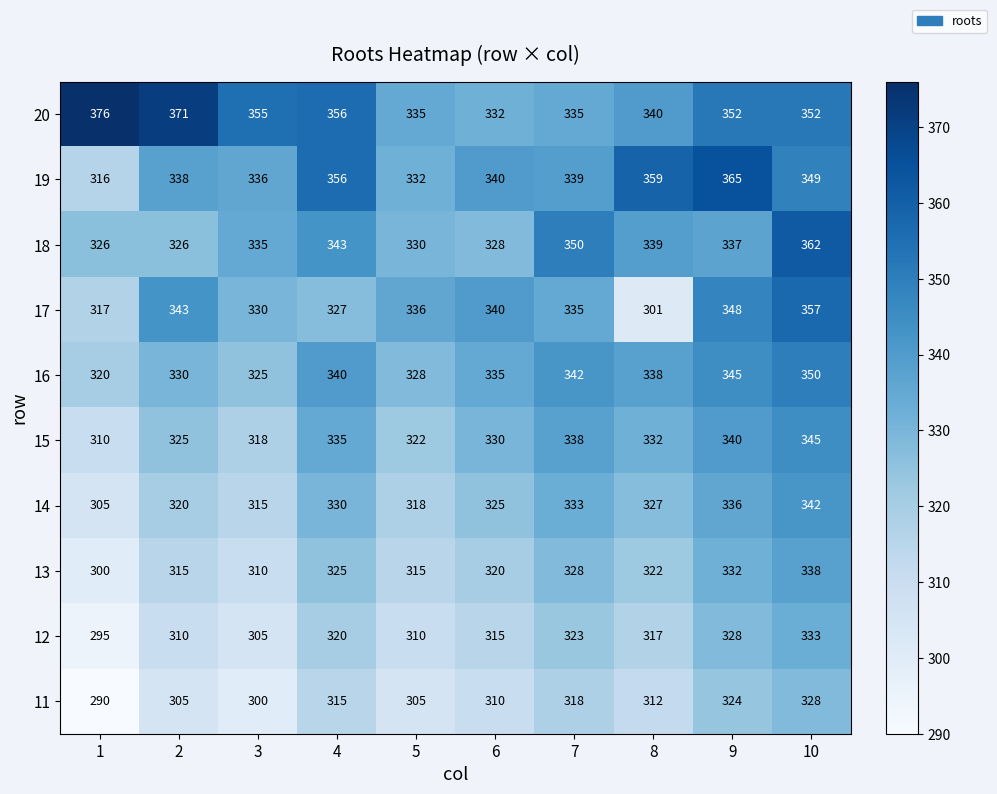

What is the total value across all series at 3?

3229